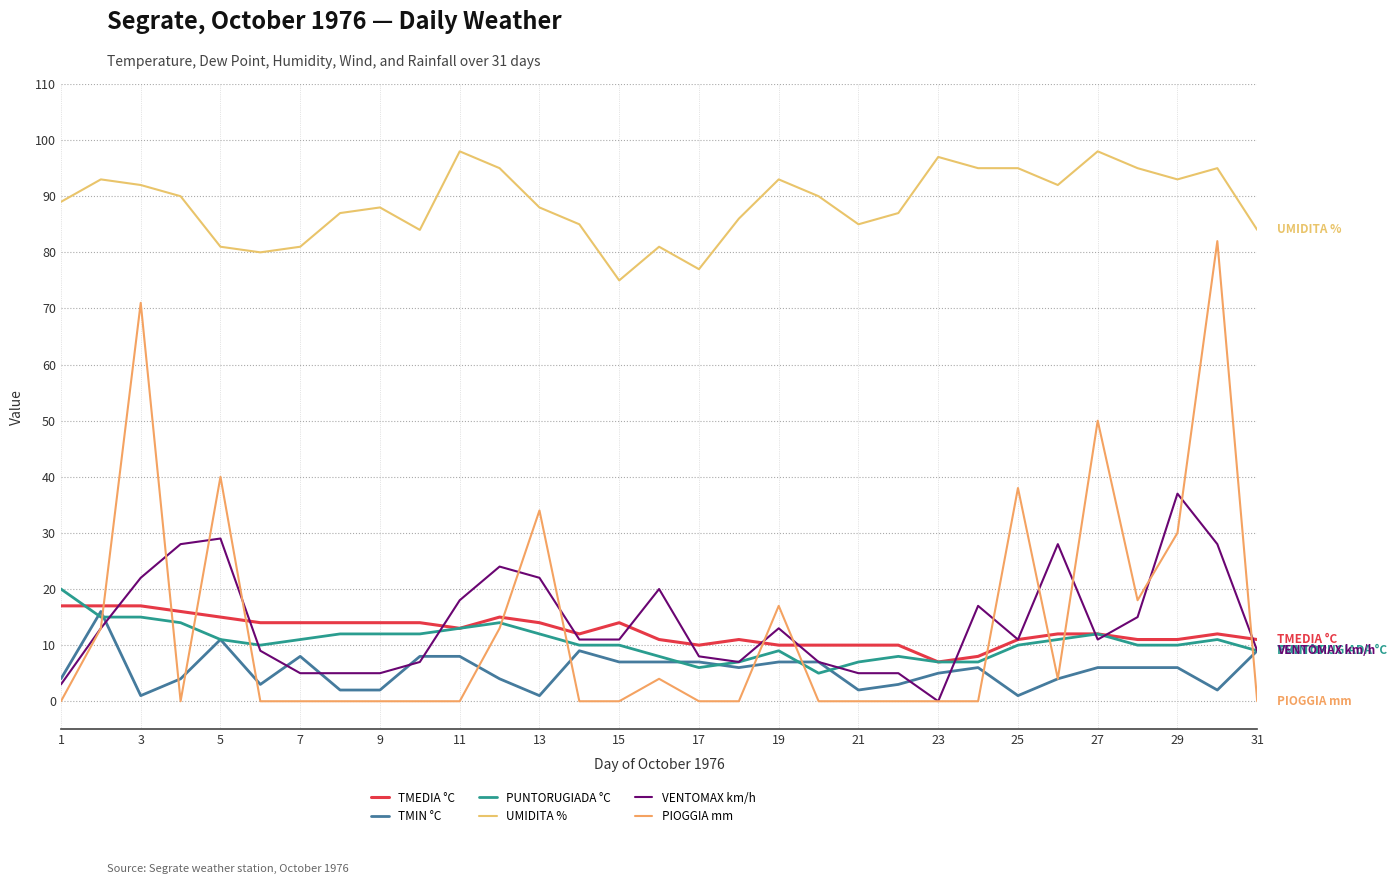

How many lines are shown in the chart?

6